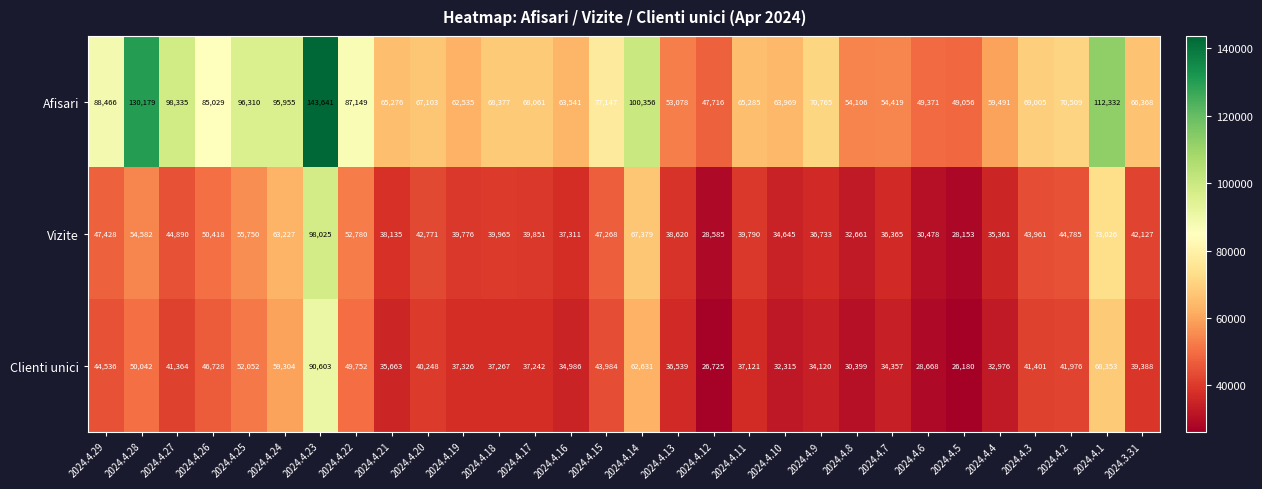

What is the difference between the Afisari values at 2024.4.24 and 2024.4.11?

30670